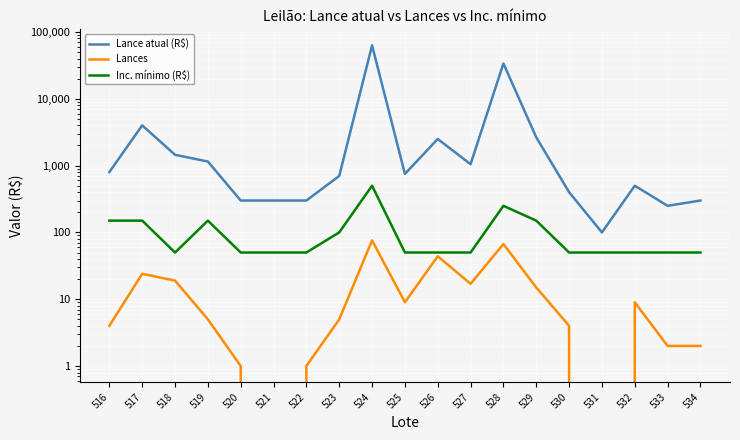

What is the value of the Inc. mínimo (R$) point at the 6th from the left?

50